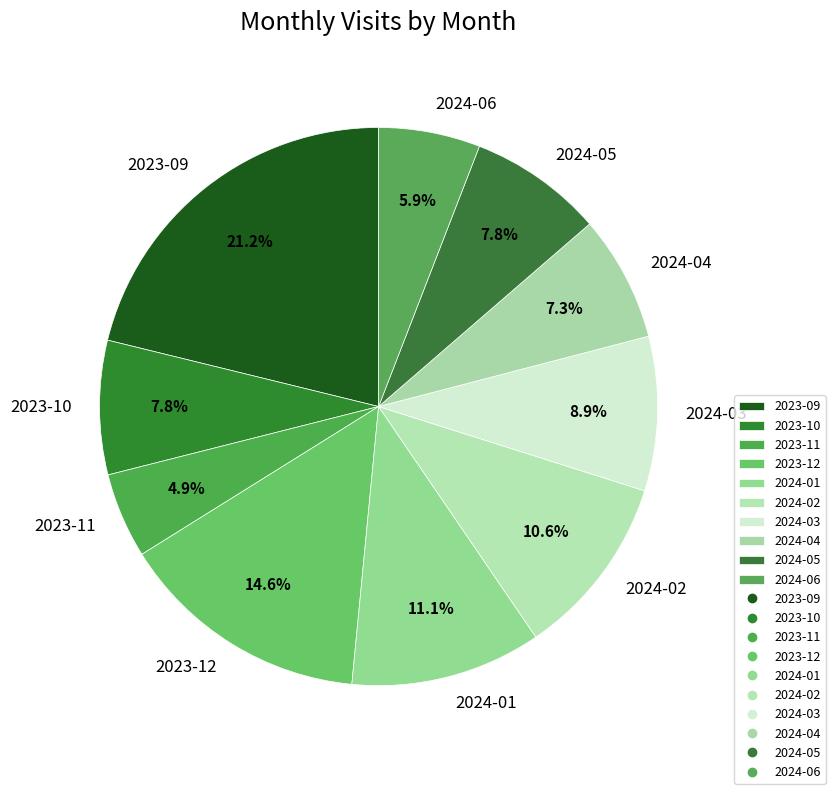

True or false: 2023-12 accounts for 15% of the total.

True